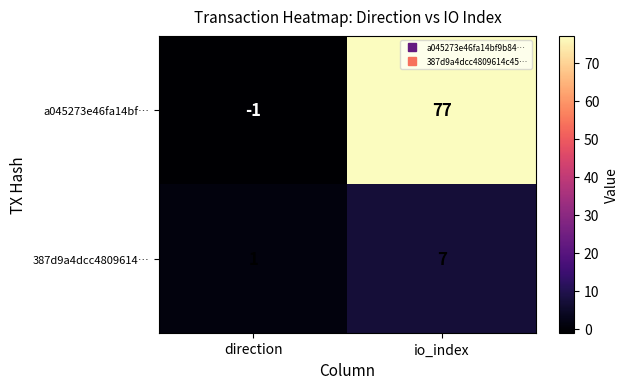

Rank the series at io_index from lowest to highest value.

387d9a4dcc4809614…, a045273e46fa14bf…